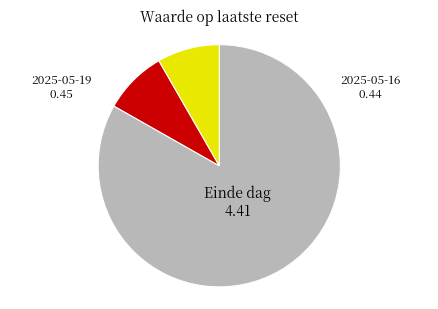

Is there a majority slice in this chart?

Yes